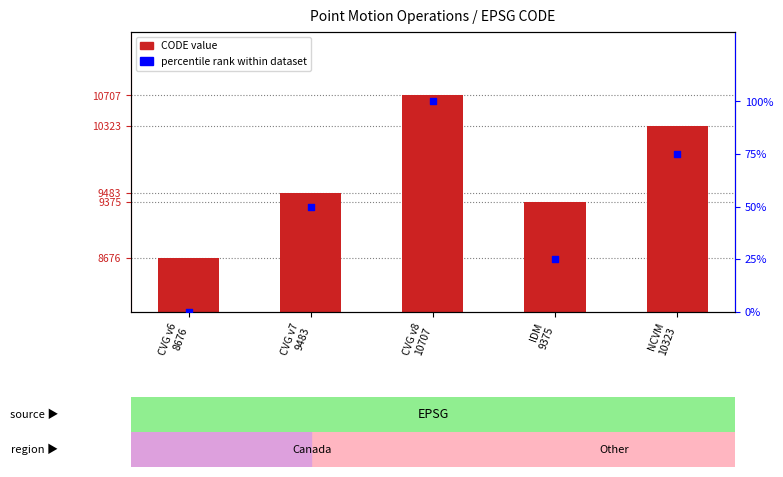

What are all the series names shown in the legend?

CODE, percentile rank within dataset